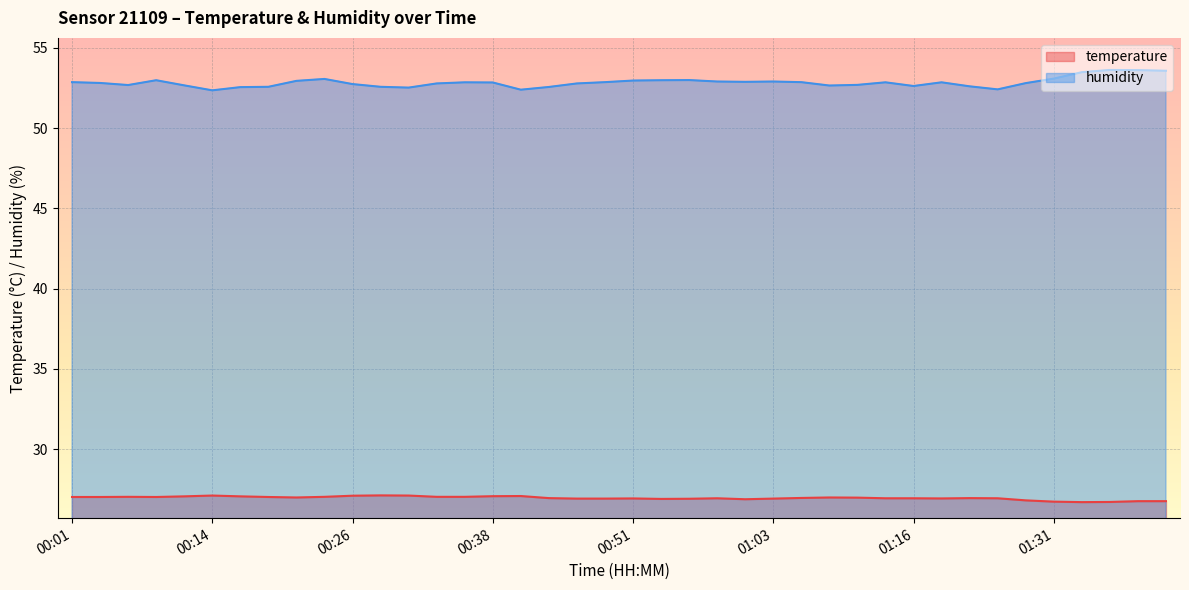

Between 00:11 and 01:08, which series saw the biggest shift?

temperature